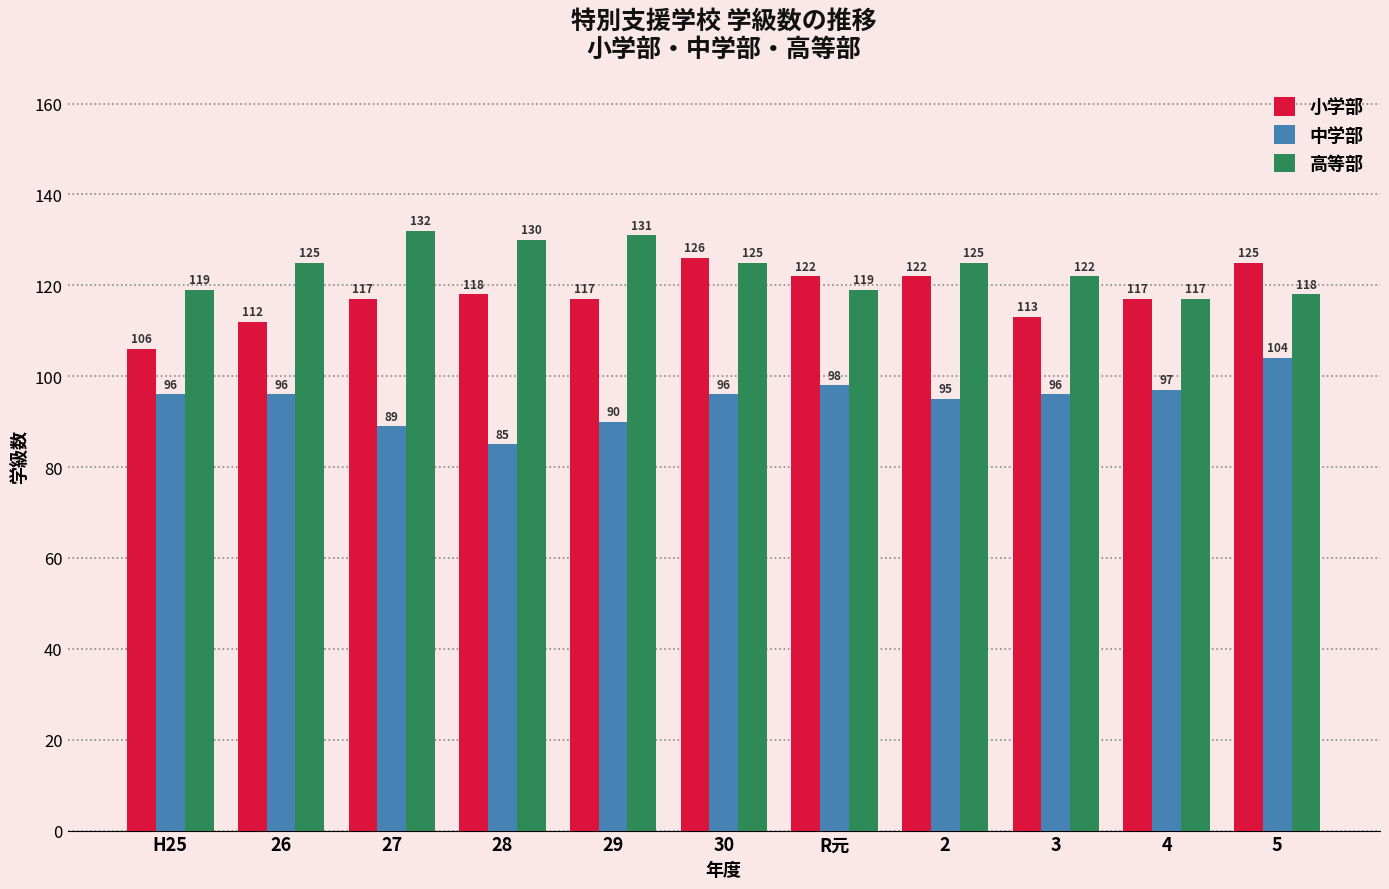

What is the difference between the highest and lowest values at 27?

43